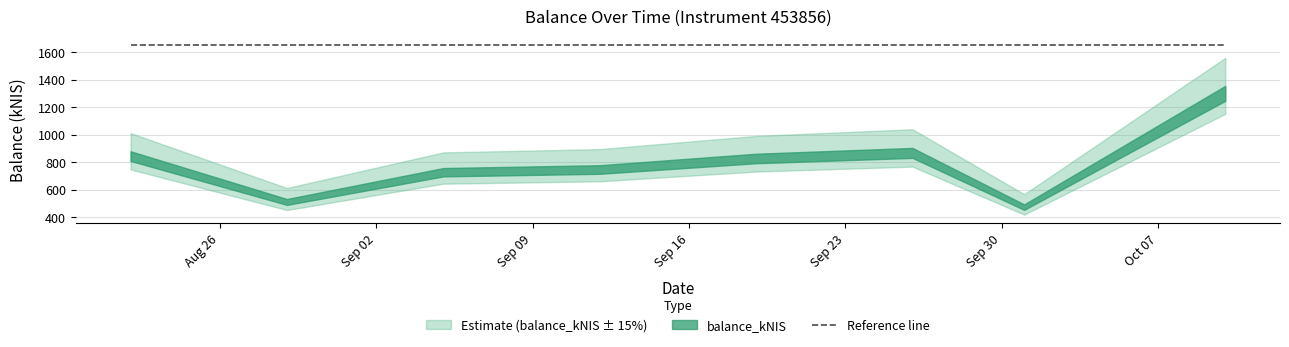

What is the sum of all values?

6569.6